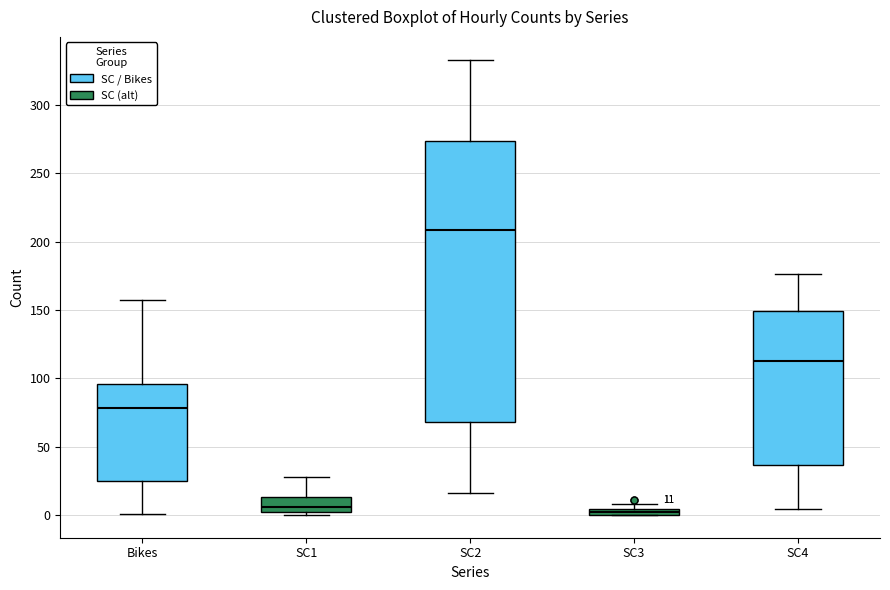

Which box has the highest median line?

SC2